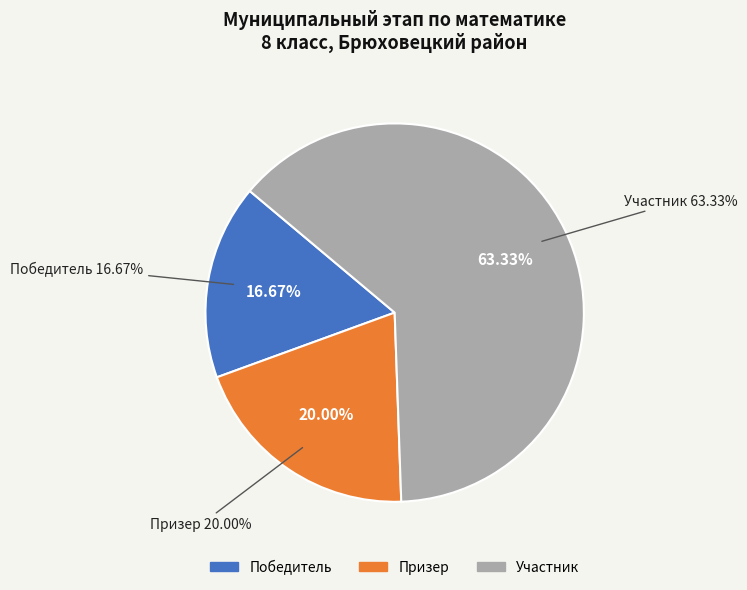

True or false: Участник accounts for 75% of the total.

False